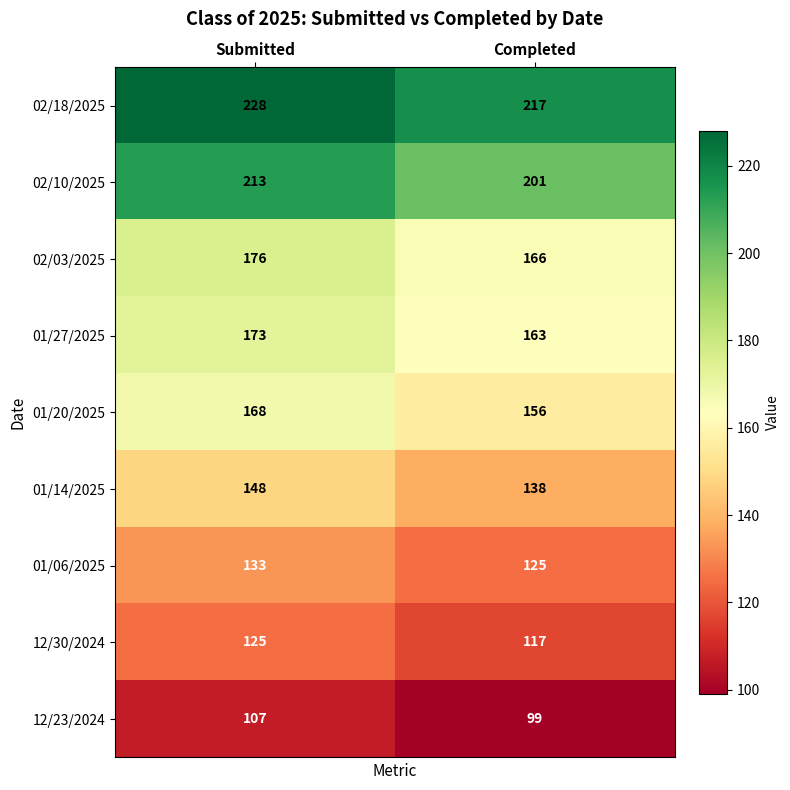

Reading left to right, what are all the values shown in this chart?

02/18/2025: 228	217
02/10/2025: 213	201
02/03/2025: 176	166
01/27/2025: 173	163
01/20/2025: 168	156
01/14/2025: 148	138
01/06/2025: 133	125
12/30/2024: 125	117
12/23/2024: 107	99